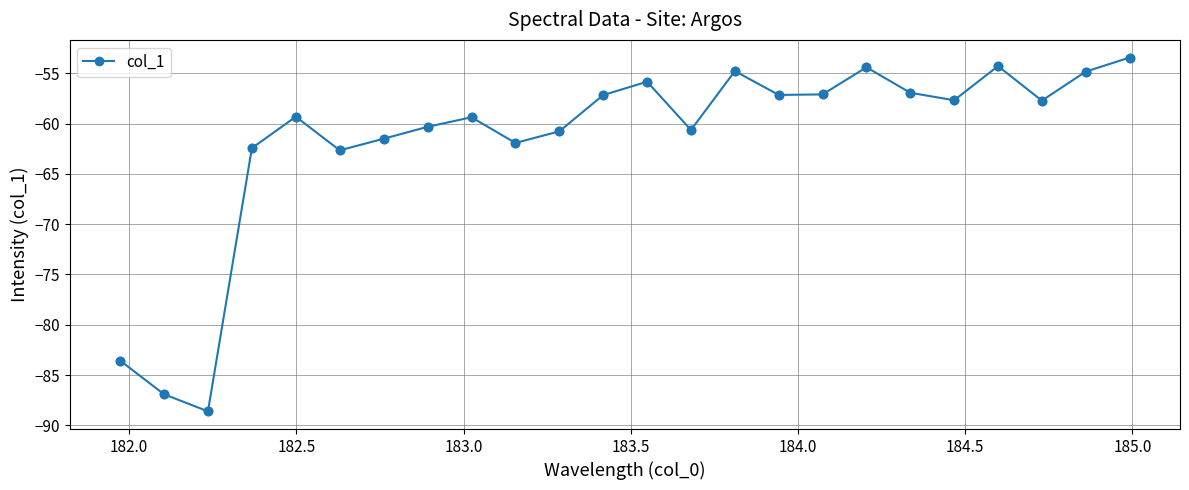

How many points are lower than both their immediate neighbors (excluding endpoints)?

7